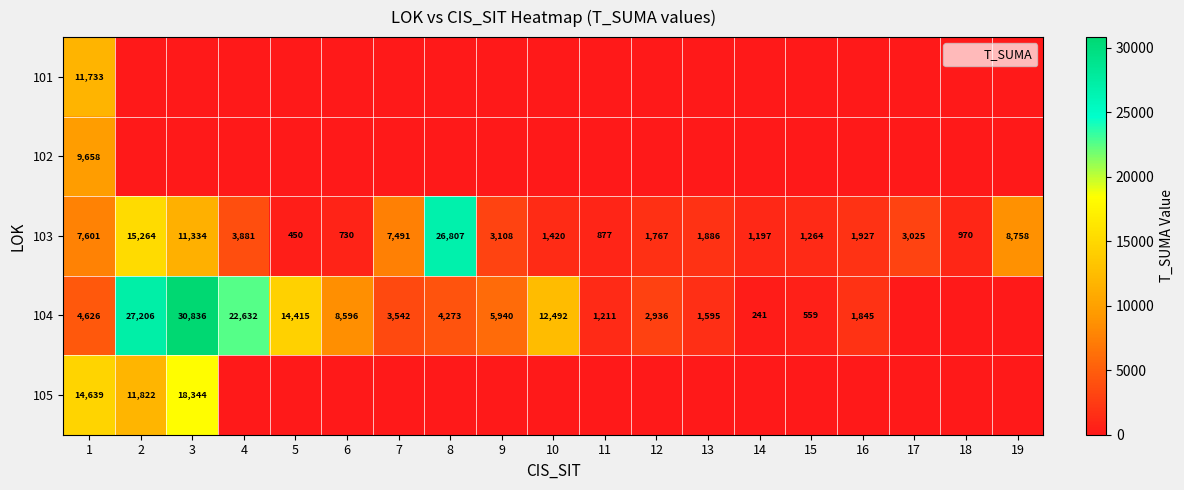

Is the value of 101 at 19 greater than the value of 102 at 6?

No